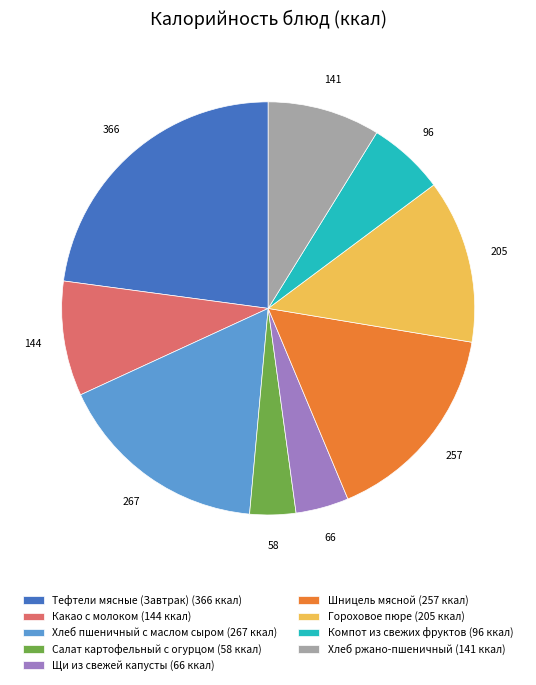

Is it true that Шницель мясной is 16% of the pie?

True